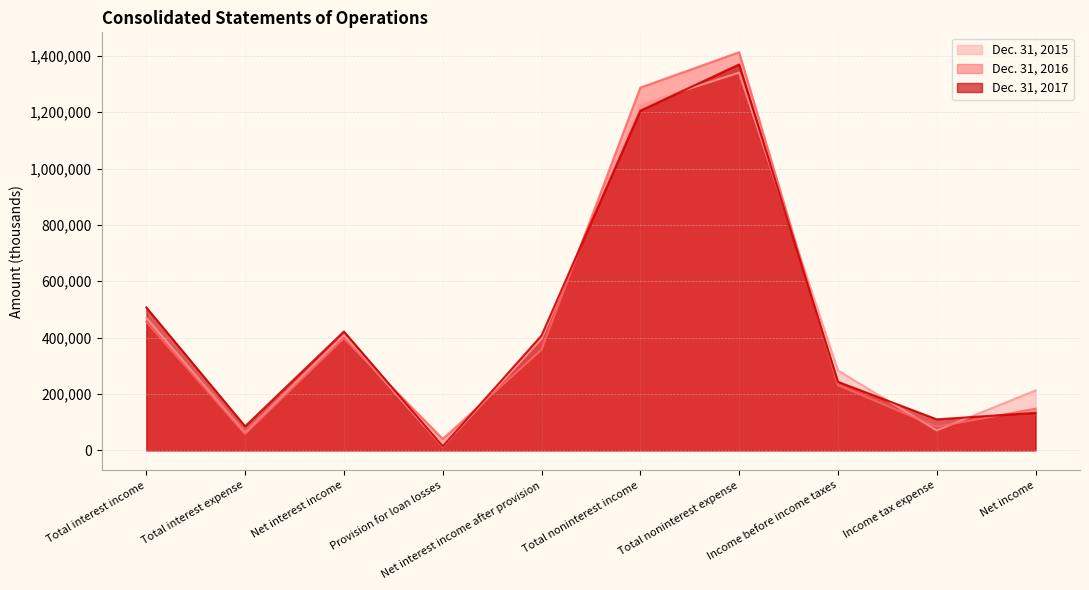

Is the value of Dec. 31, 2016 at Total interest expense greater than the value of Dec. 31, 2017 at Net interest income?

No